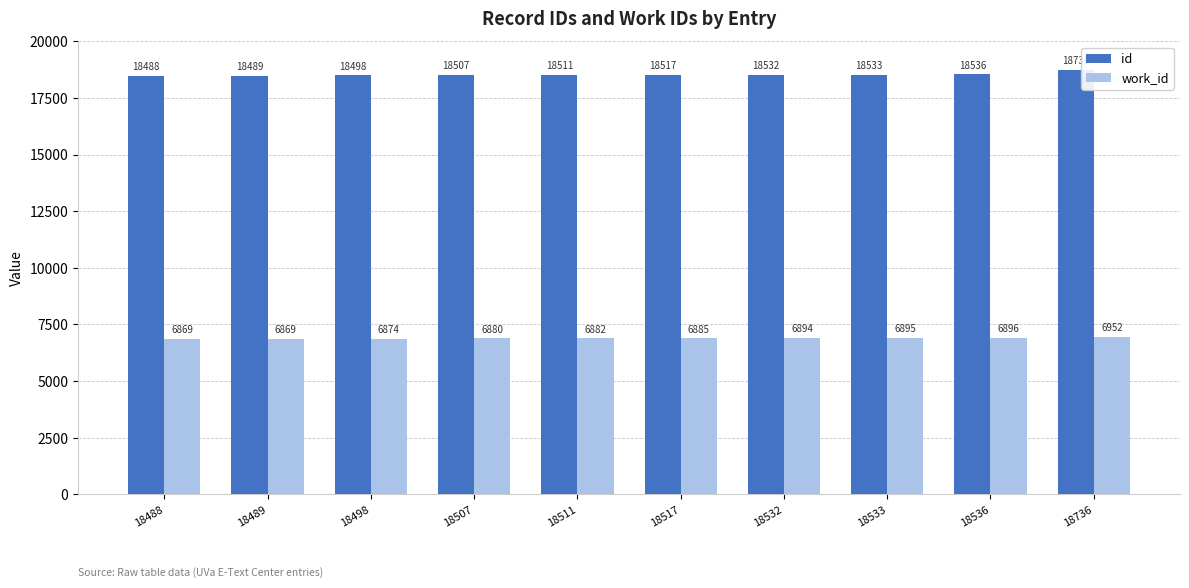

Are the bars grouped side by side (vs. stacked)?

Yes